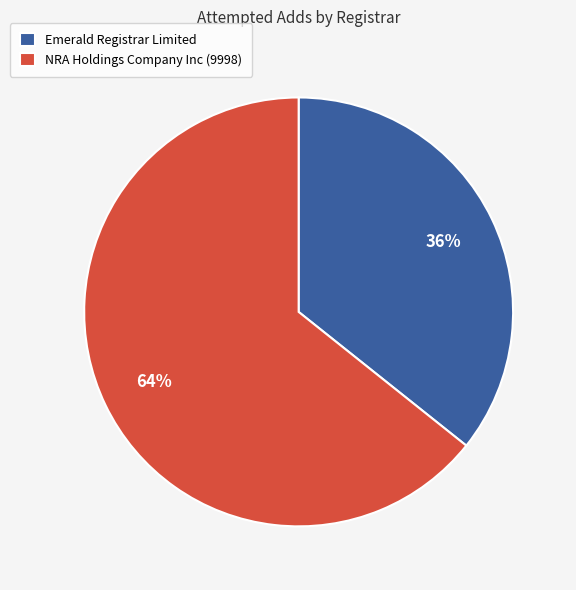

True or false: Emerald Registrar Limited accounts for 36% of the total.

True